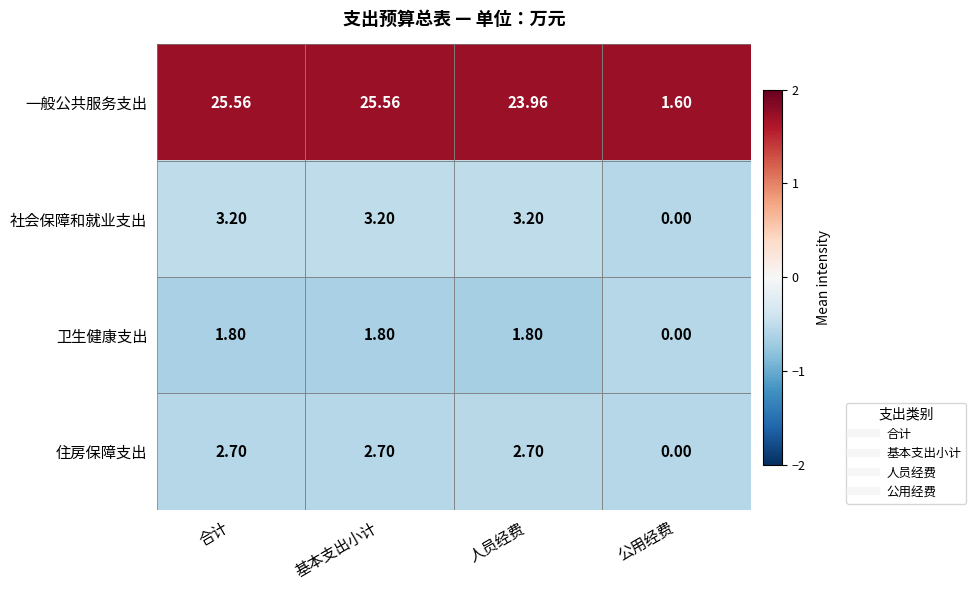

Is the value of 住房保障支出 at 合计 greater than the value of 一般公共服务支出 at 基本支出小计?

No